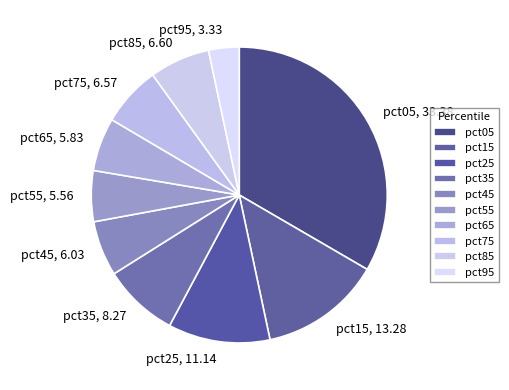

What is the largest slice in the pie chart?

pct05